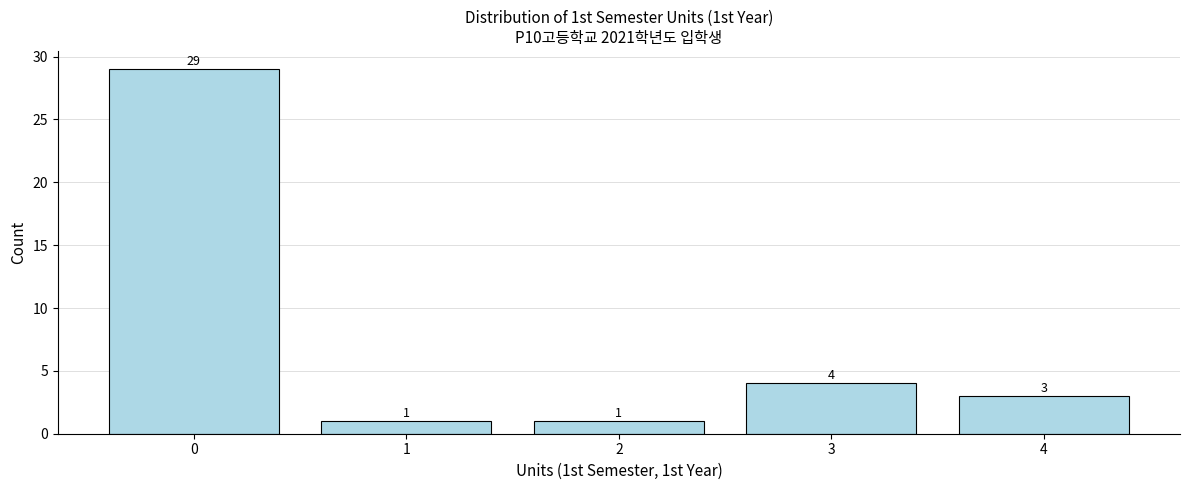

Reading left to right, transcribe all the data shown in this chart.

0=29	1=1	2=1	3=4	4=3